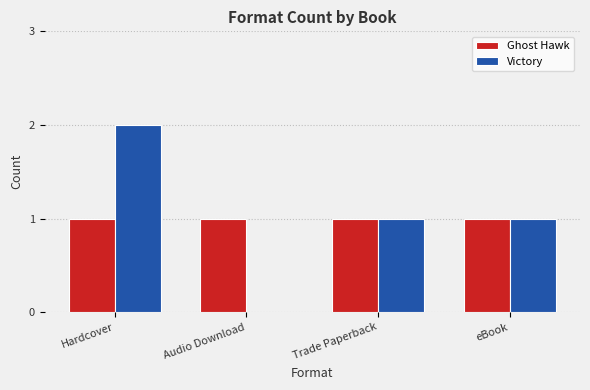

Is it true that Ghost Hawk equals 2 at eBook?

False